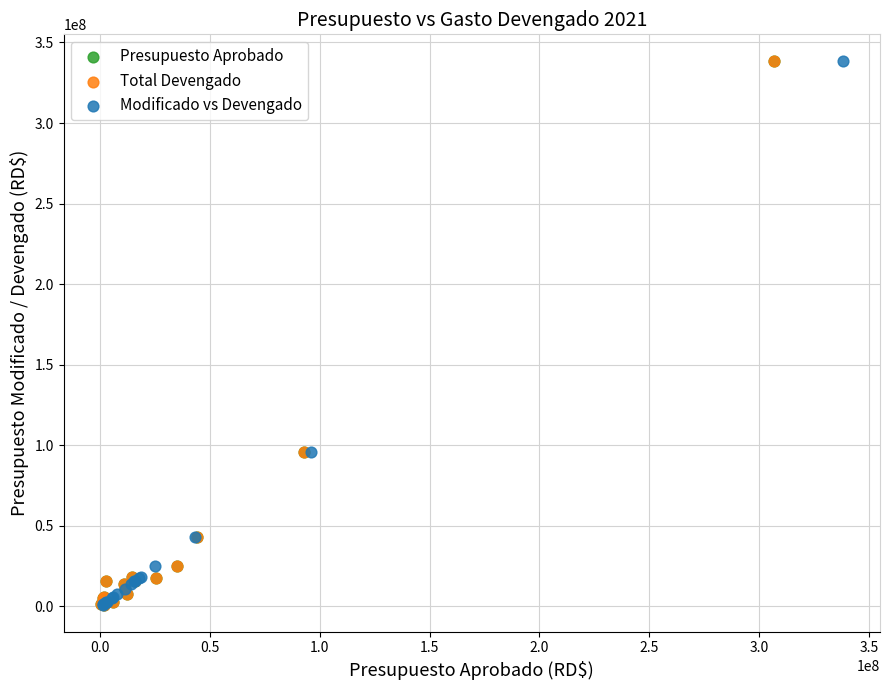

Which series has the largest Y range (max minus min)?

Presupuesto Aprobado